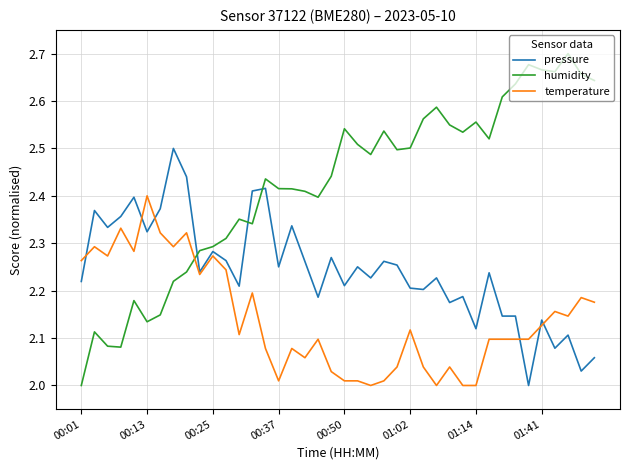

Which series has the largest total across all categories?

humidity